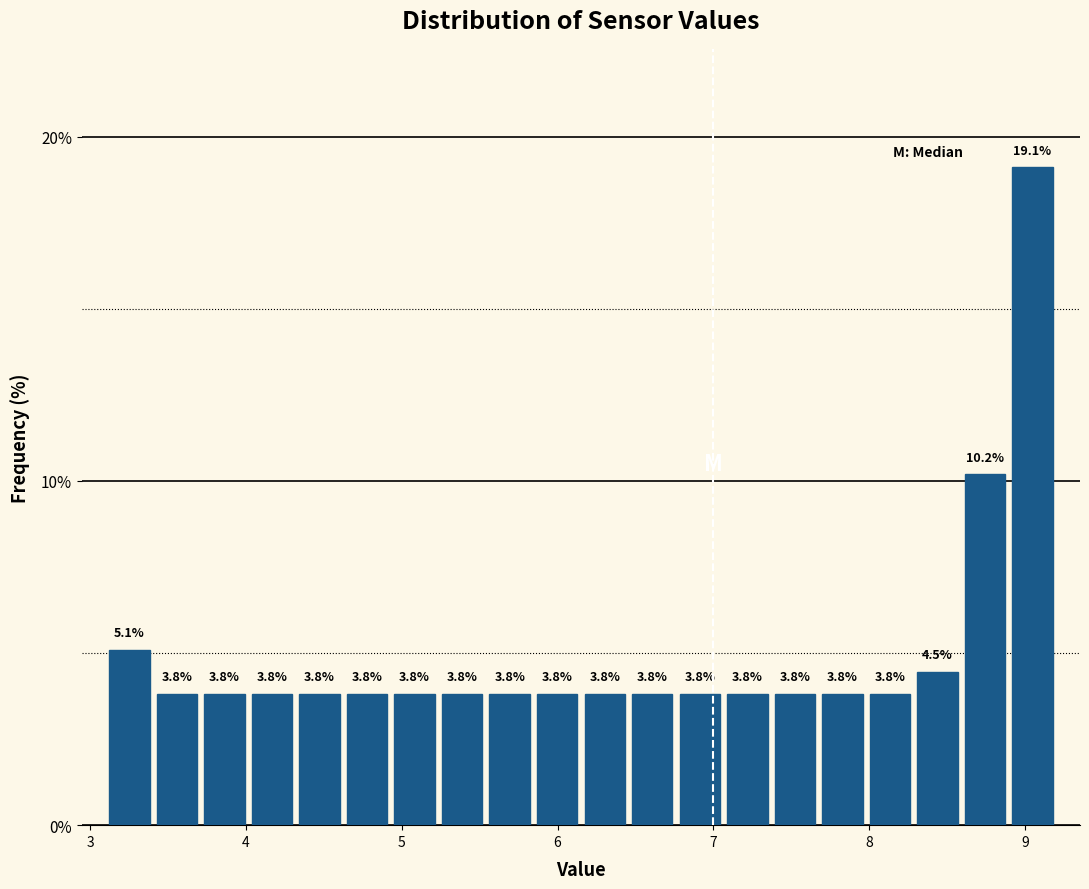

Read against the x-axis, roughly where is the centre of the tallest bar?

9.0